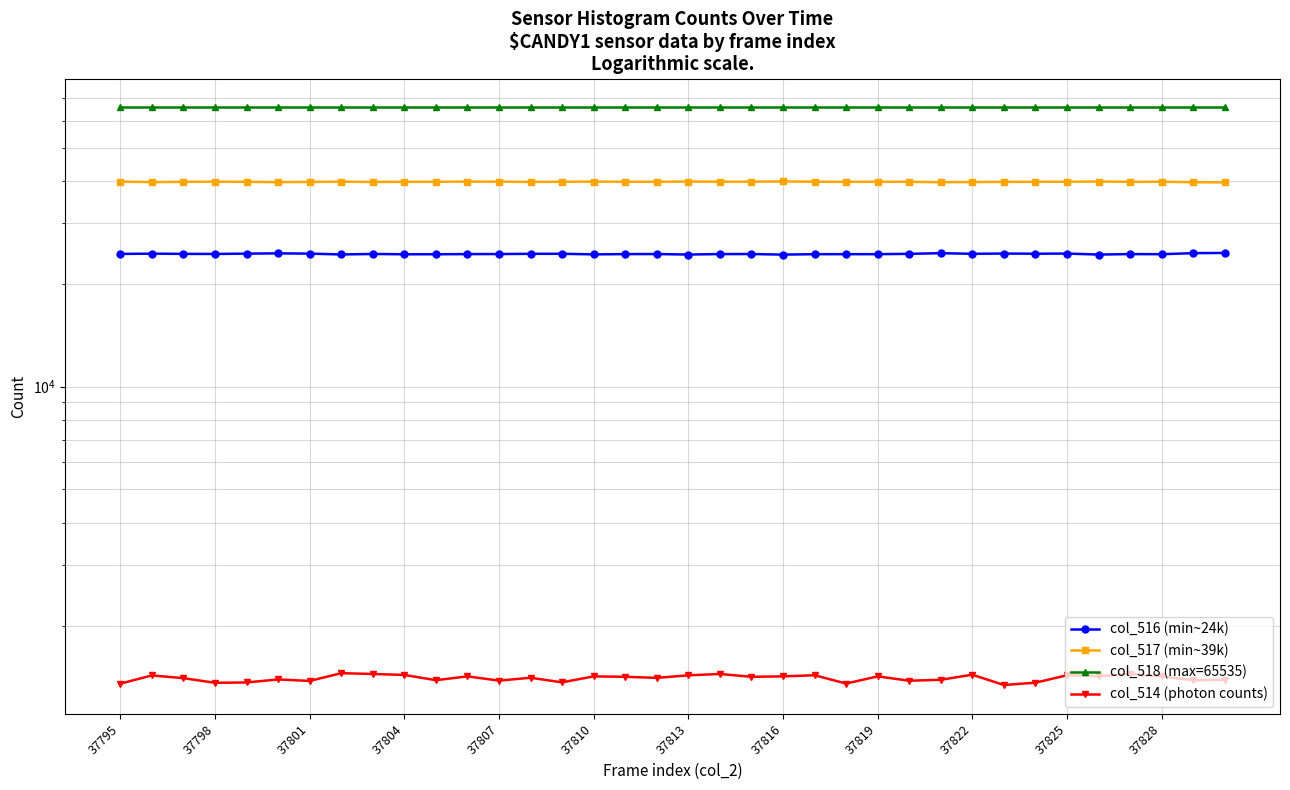

What is the difference between the maximum and minimum values in the col_517 (min~39k) series?

236